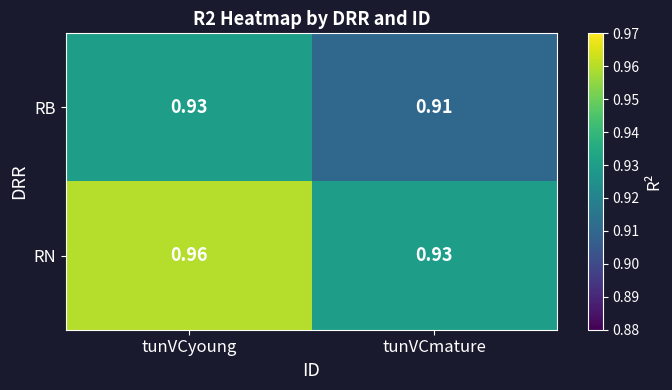

At which category does the chart reach its minimum across all series?

tunVCmature